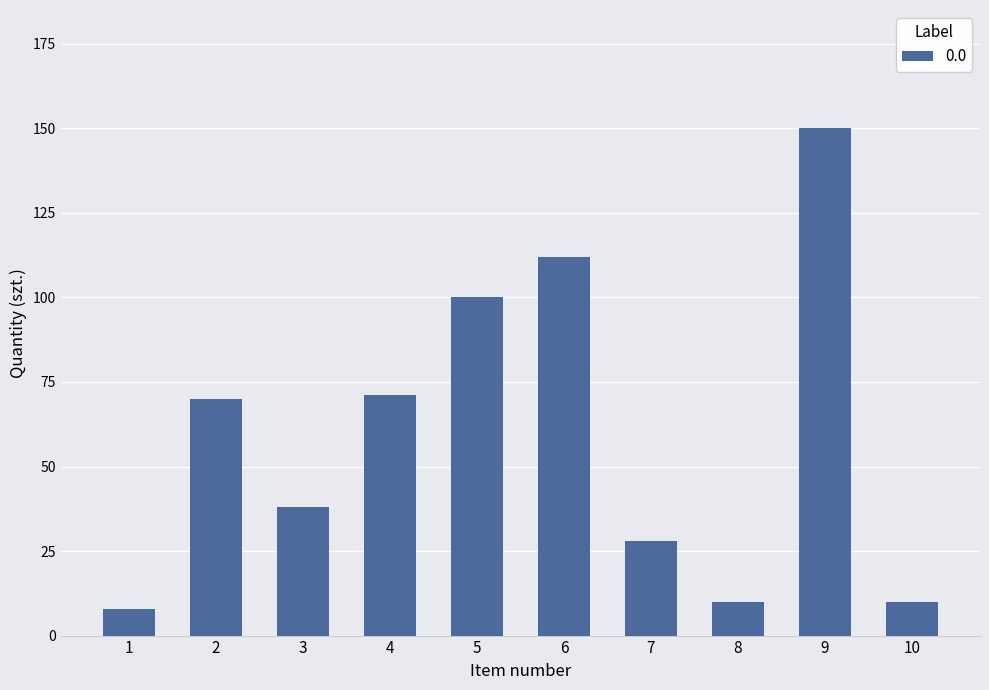

True or false: the data shows 112 at 6.

True